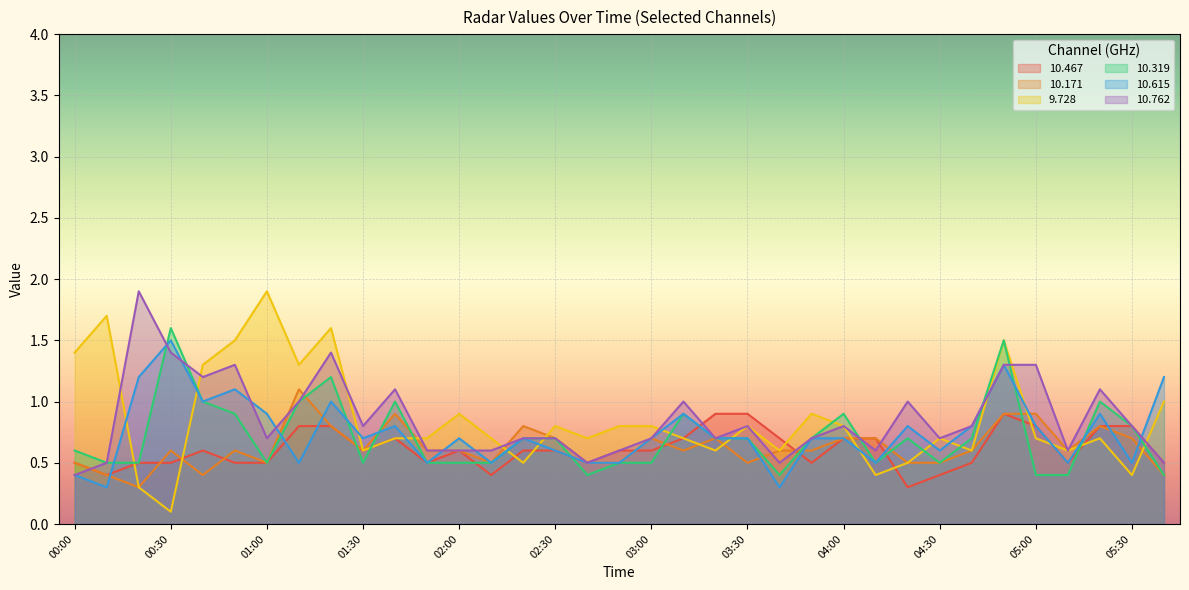

Where is 10.762 nearest to the value 1?

01:10